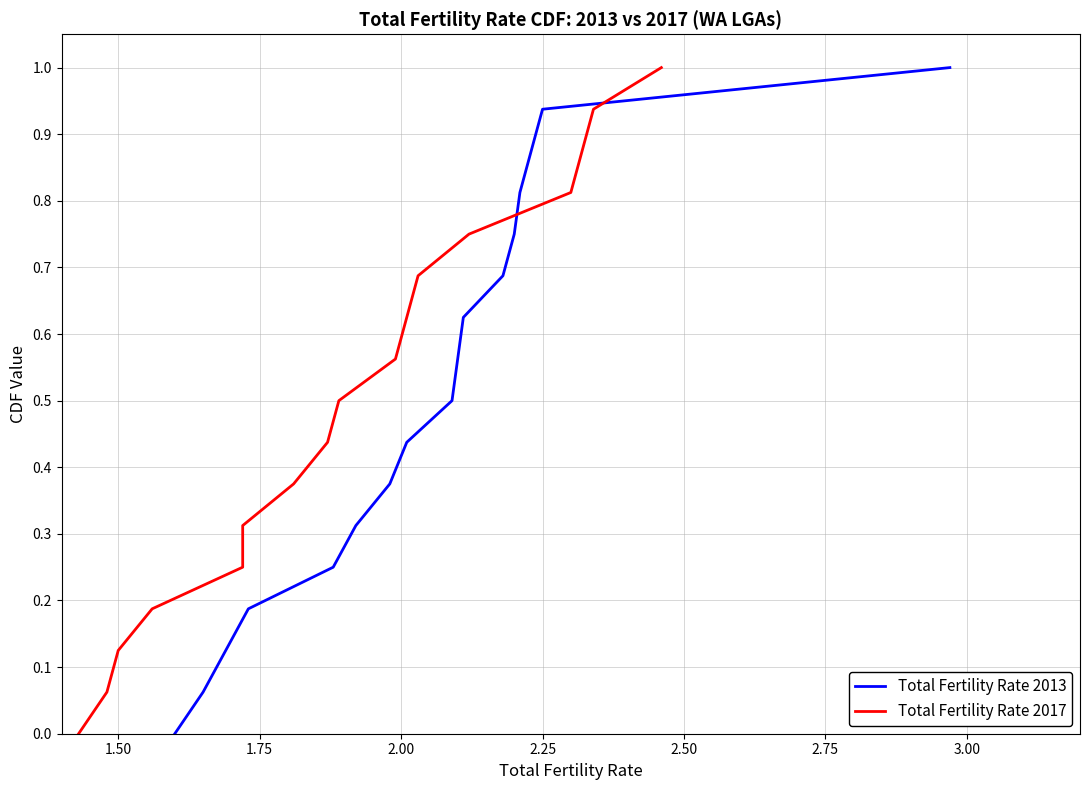

Is this an area chart (filled region under the line)?

No